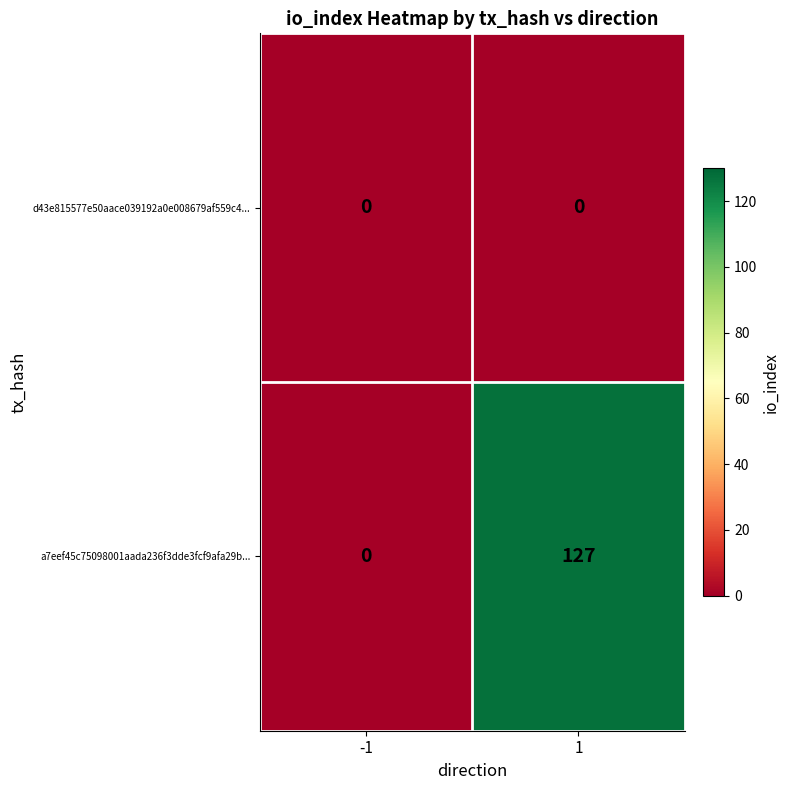

Between -1 and 1, which series saw the biggest shift?

a7eef45c75098001aada236f3dde3fcf9afa29b...